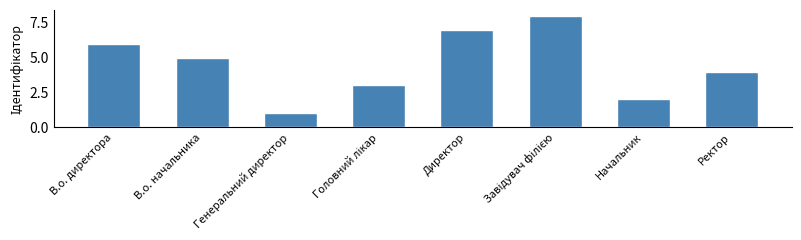

What is the maximum value shown in the chart?

8